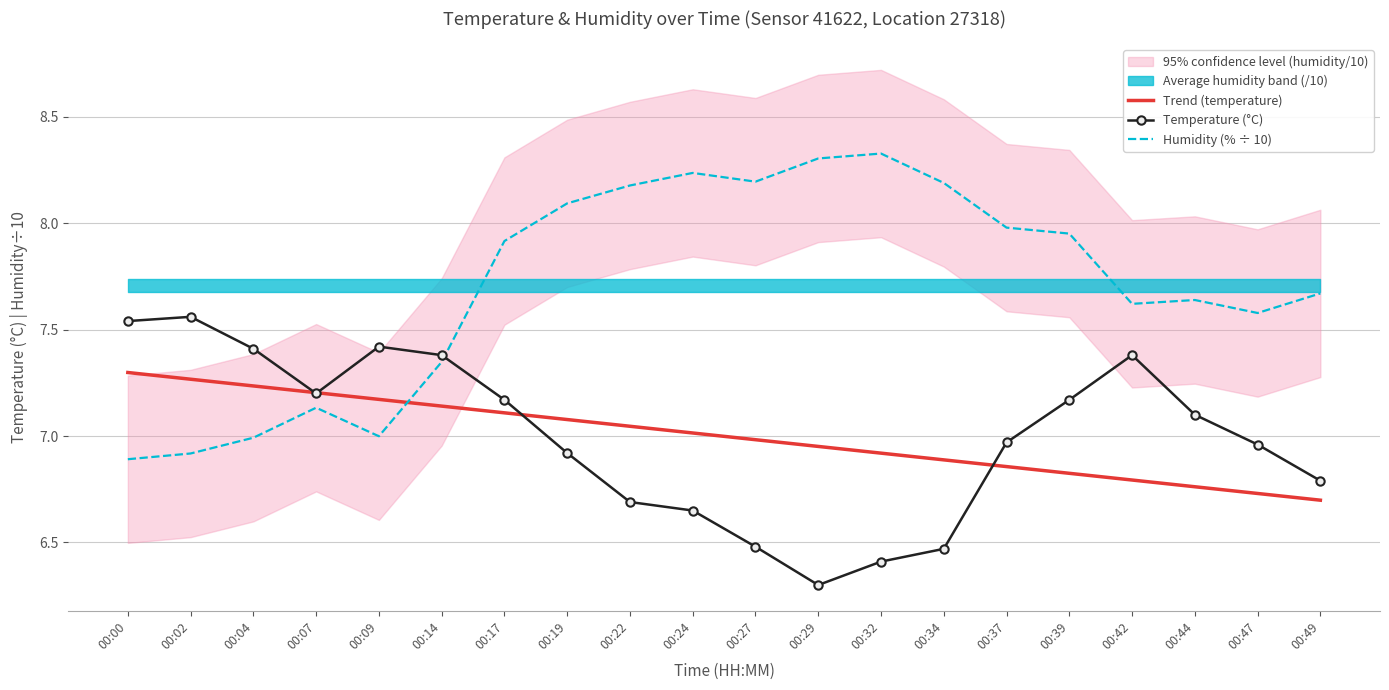

Reading right to left, what are all the values shown in this chart?

Trend (temperature): 00:49=6.7	00:47=6.7	00:44=6.8	00:42=6.8	00:39=6.8	00:37=6.9	00:34=6.9	00:32=6.9	00:29=7.0	00:27=7.0	00:24=7.0	00:22=7.0	00:19=7.1	00:17=7.1	00:14=7.1	00:09=7.2	00:07=7.2	00:04=7.2	00:02=7.3	00:00=7.3
Temperature (°C): 00:49=6.8	00:47=7.0	00:44=7.1	00:42=7.4	00:39=7.2	00:37=7.0	00:34=6.5	00:32=6.4	00:29=6.3	00:27=6.5	00:24=6.7	00:22=6.7	00:19=6.9	00:17=7.2	00:14=7.4	00:09=7.4	00:07=7.2	00:04=7.4	00:02=7.6	00:00=7.5
Humidity (% ÷ 10): 00:49=7.7	00:47=7.6	00:44=7.6	00:42=7.6	00:39=8.0	00:37=8.0	00:34=8.2	00:32=8.3	00:29=8.3	00:27=8.2	00:24=8.2	00:22=8.2	00:19=8.1	00:17=7.9	00:14=7.3	00:09=7.0	00:07=7.1	00:04=7.0	00:02=6.9	00:00=6.9